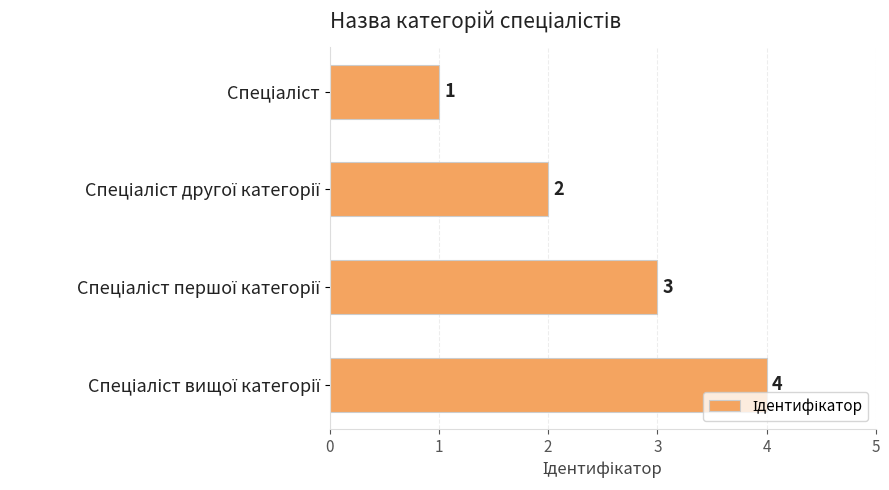

What is the greatest value displayed?

4